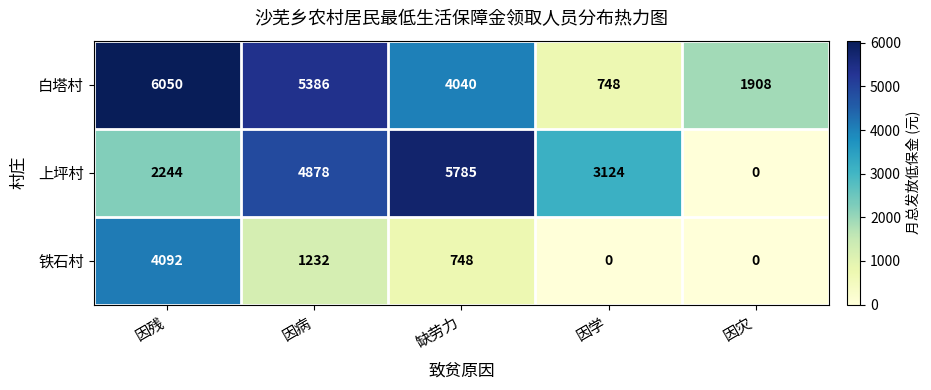

At 因残, list the series in order from smallest to largest.

上坪村, 铁石村, 白塔村